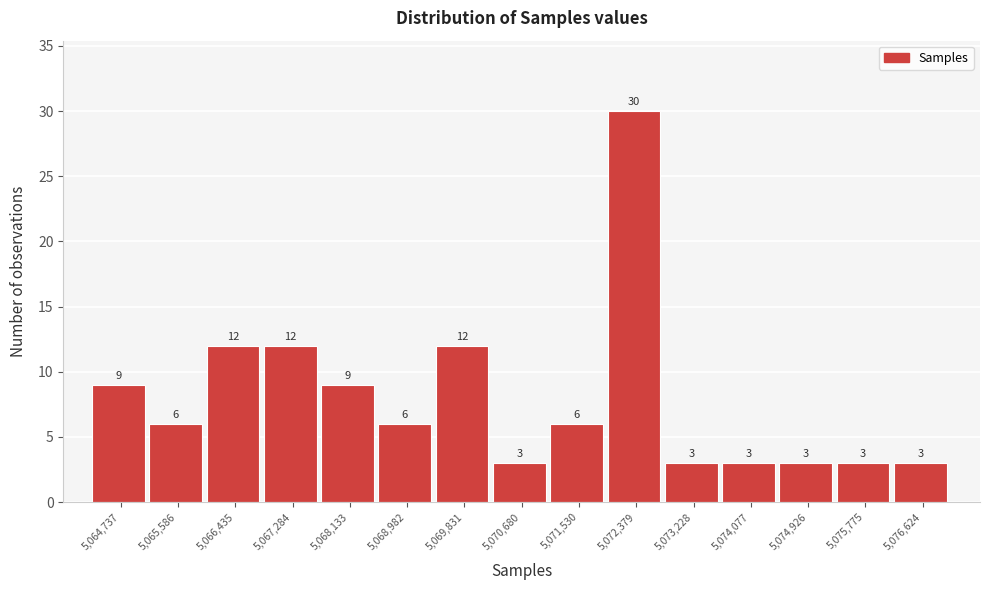

Reading left to right, extract all data points from this chart.

9	6	12	12	9	6	12	3	6	30	3	3	3	3	3